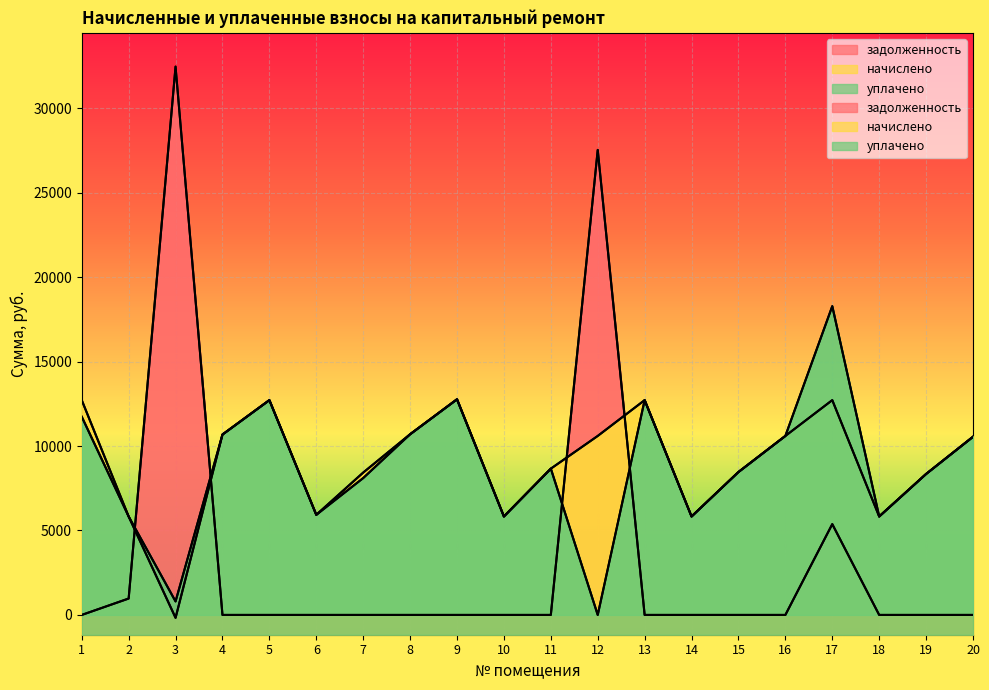

What is the value of the начислено point at the 10th from the left?

5829.1